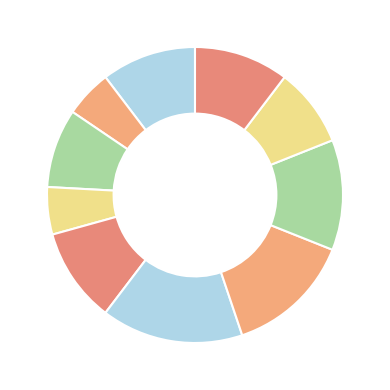

How many slices are in this pie chart?

10